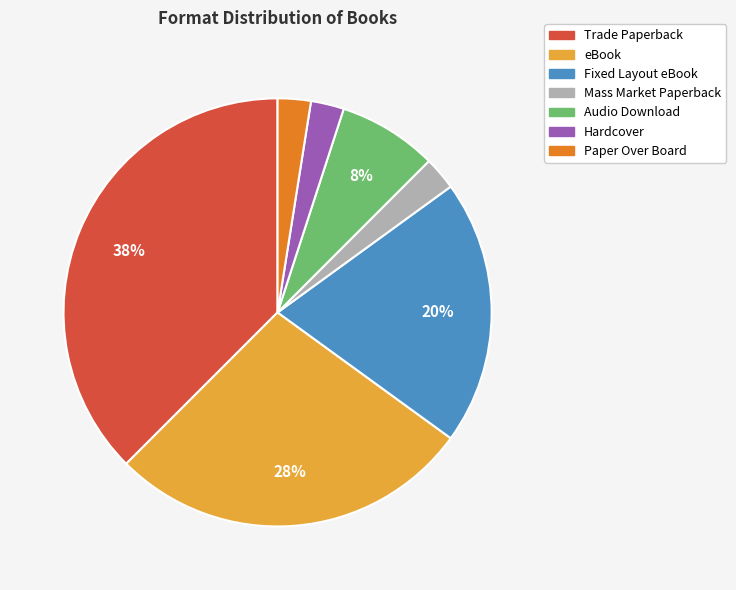

Which category has the biggest portion of the pie?

Trade Paperback